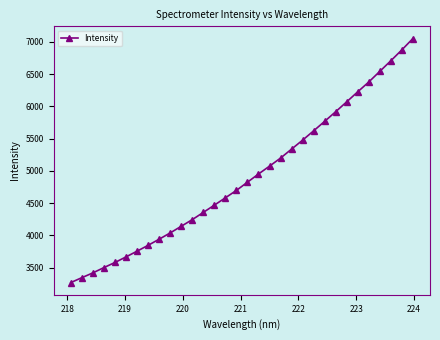

What is the maximum value shown in the chart?

7050.6